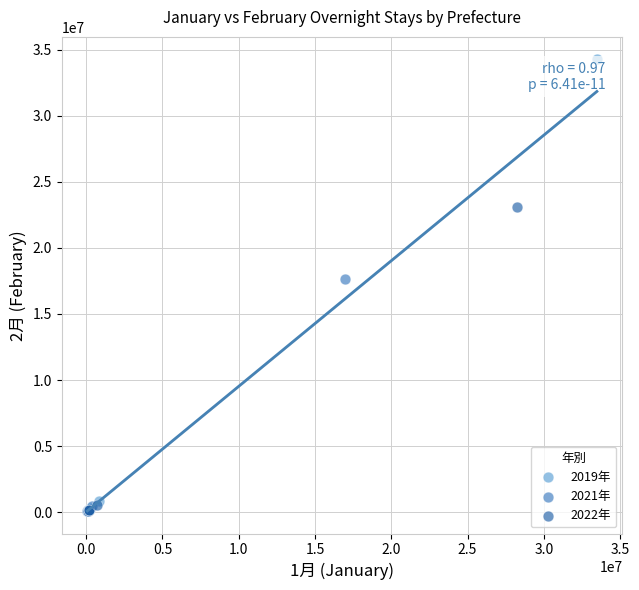

Which series has the widest spread of Y values?

2019年